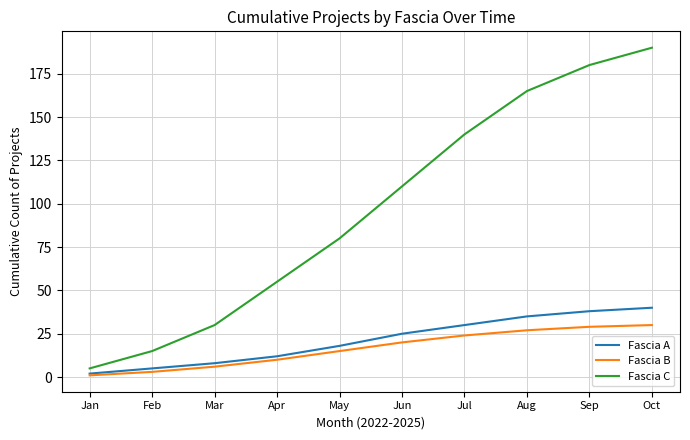

True or false: Fascia C and Fascia A intersect in this chart.

False